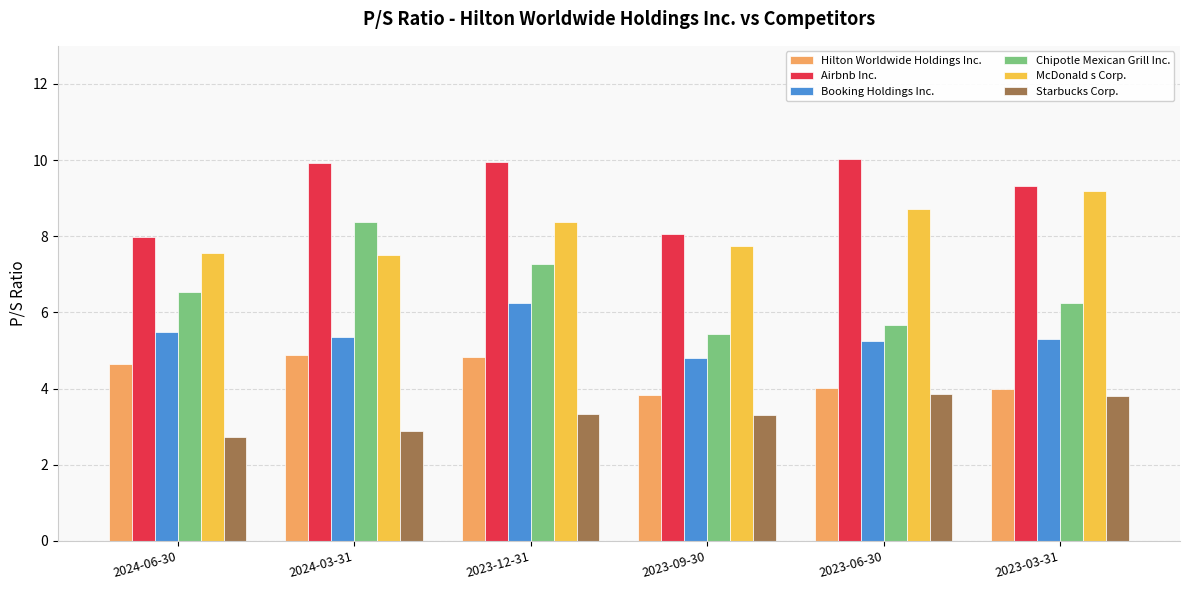

What is the average value of the McDonald s Corp. series?

8.2